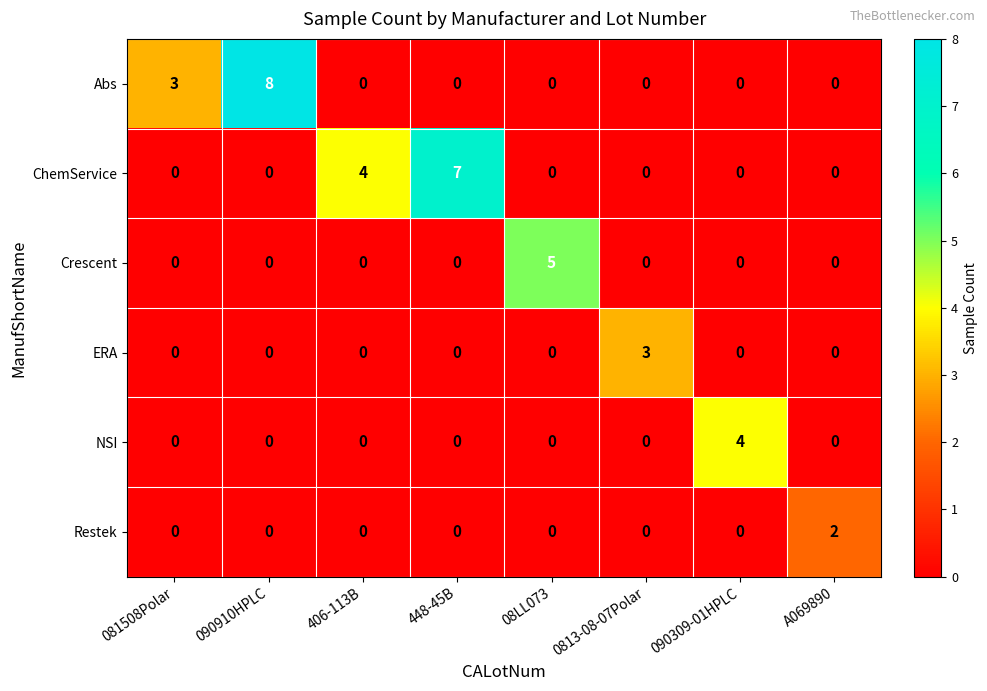

What is the difference between the maximum and second lowest values in the ChemService series?

7